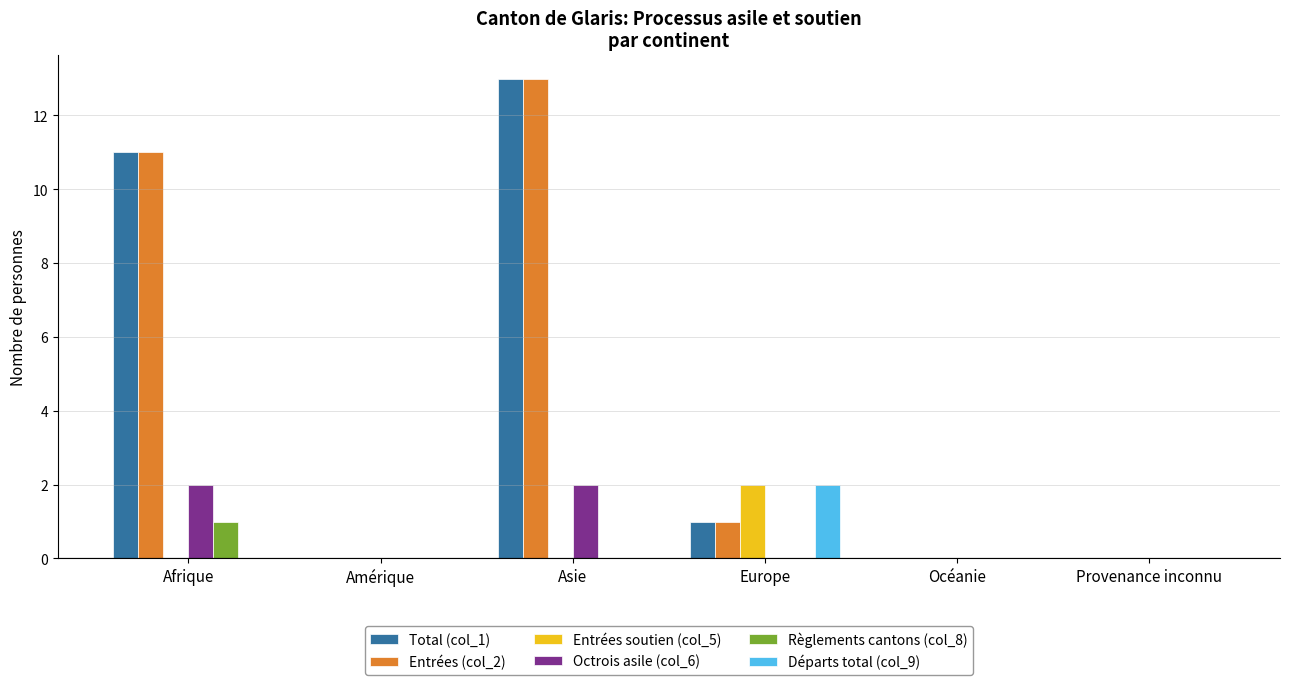

Is the value of Départs total (col_9) at Europe greater than the value of Entrées soutien (col_5) at Provenance inconnu?

Yes